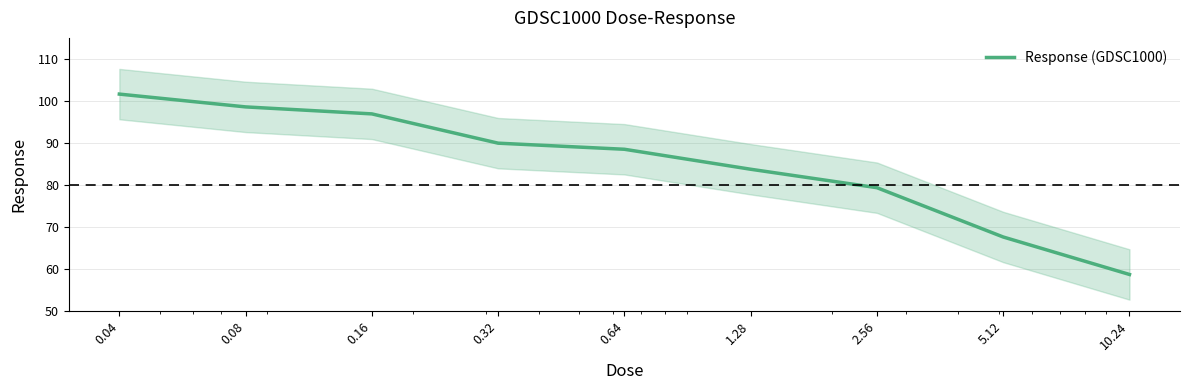

Does the chart display data point markers on the line(s)?

No